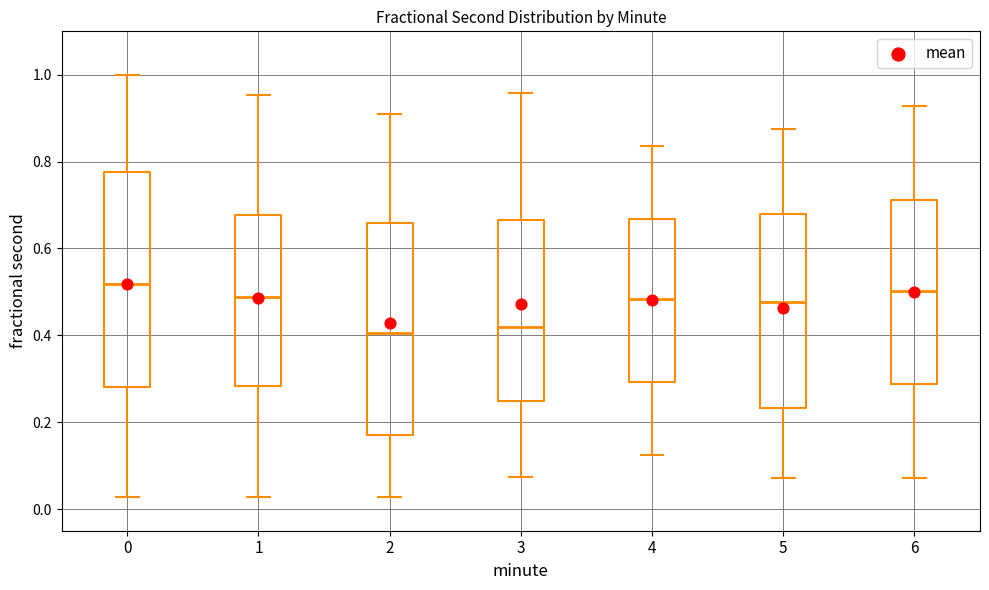

Where does the lower whisker of the box at x = 0 end on the y-axis? The values are not printed on the chart, so give them approximately, as read against the axis.

0.02